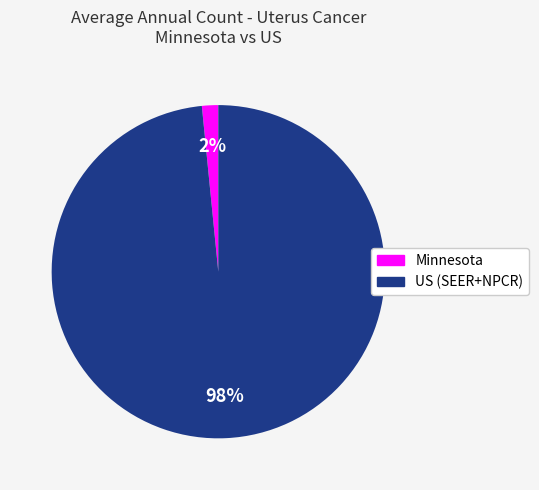

What percentage is the Minnesota slice, to the nearest percent?

2%